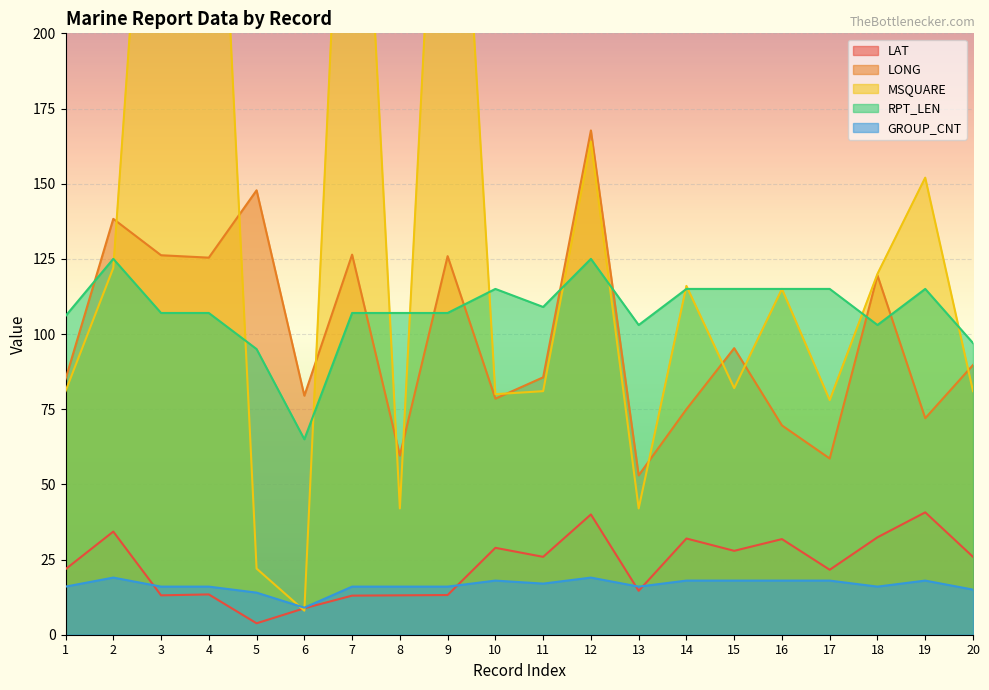

How many interior local peaks does the RPT_LEN series have?

4